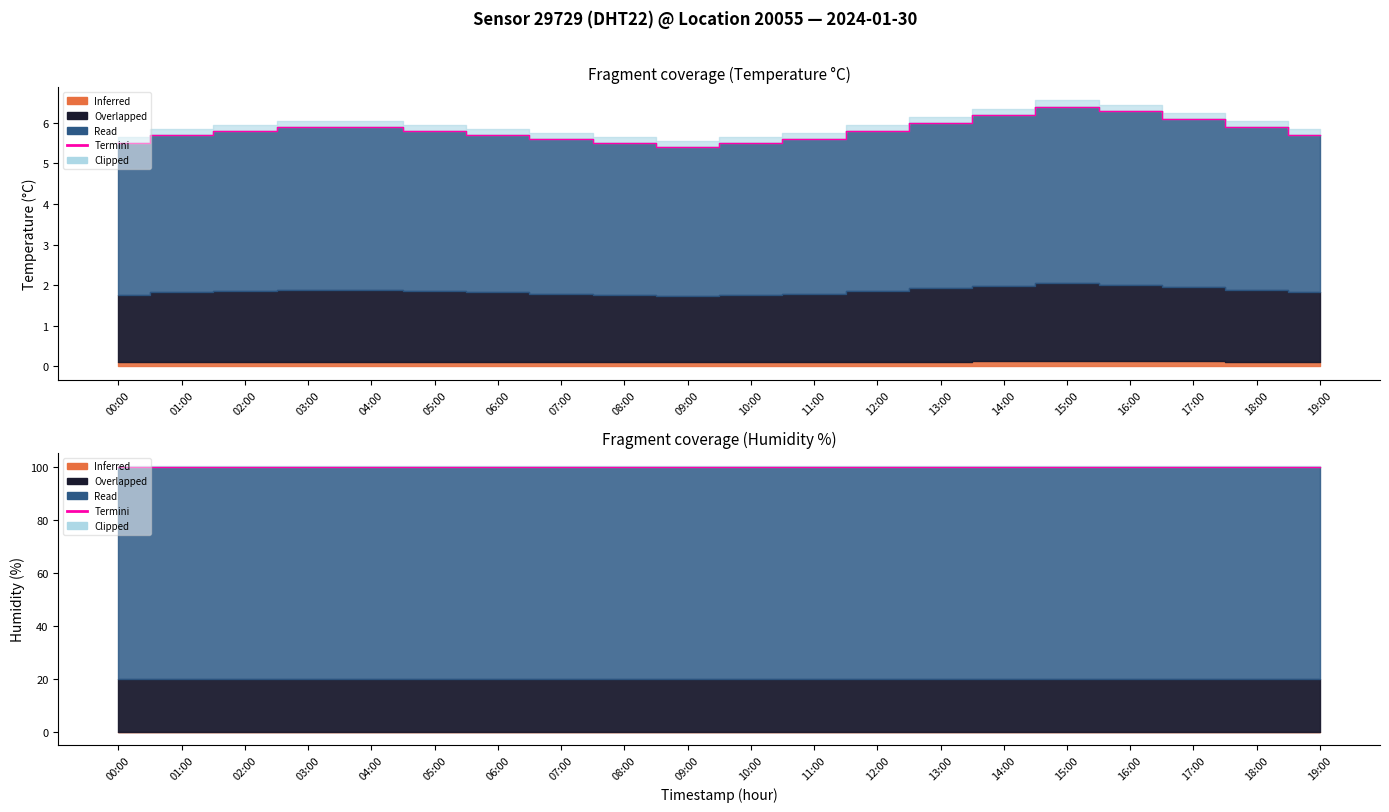

What is the value of the 15th point from the left?

6.2